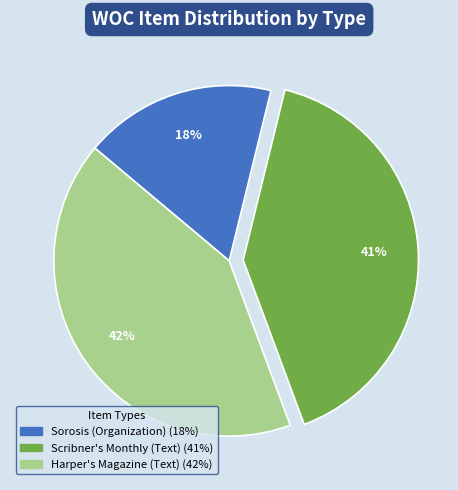

Is there any slice that represents more than half of the pie?

No